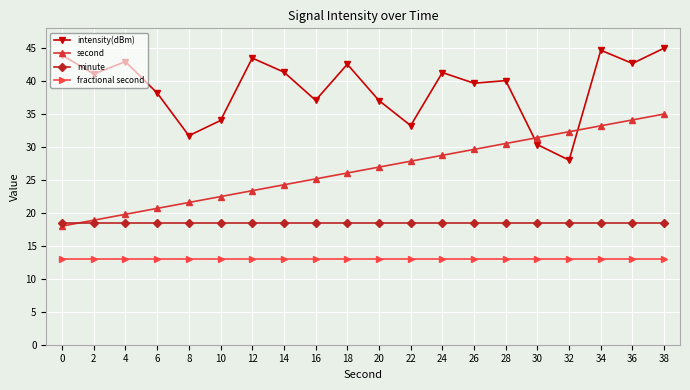

Does the chart display data point markers on the line(s)?

Yes